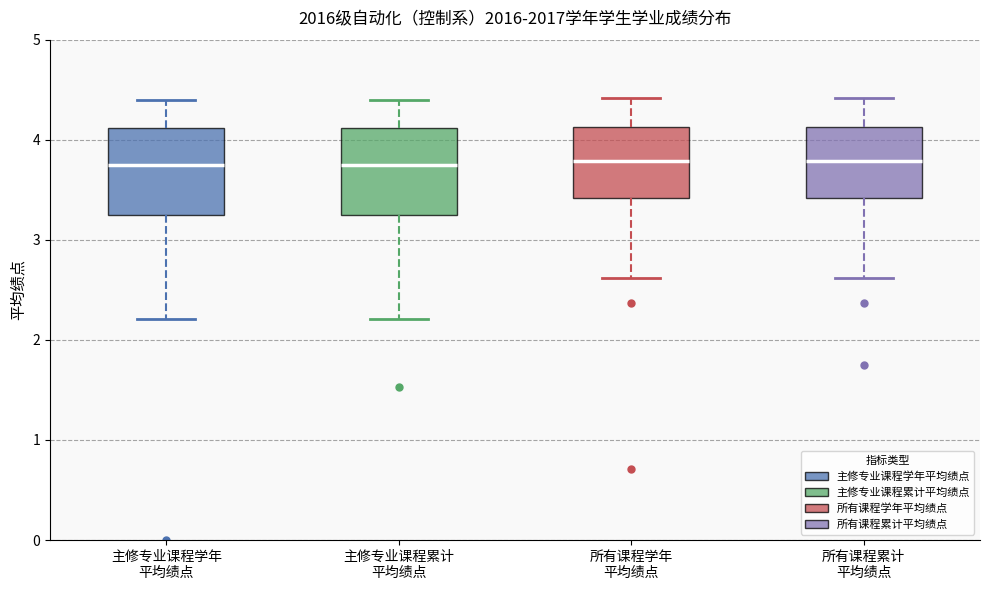

Reading left to right, transcribe this box plot: for each box, give where its median line is, the range the box spans, and where its two whiskers end, as read against the y-axis. The values are not printed on the chart, so give them approximately, as read against the axis.

主修专业课程学年 平均绩点: median 3.7, box 3.2 to 4.1, whiskers 2.2 to 4.4
主修专业课程累计 平均绩点: median 3.7, box 3.2 to 4.1, whiskers 2.2 to 4.4
所有课程学年 平均绩点: median 3.8, box 3.4 to 4.1, whiskers 2.6 to 4.4
所有课程累计 平均绩点: median 3.8, box 3.4 to 4.1, whiskers 2.6 to 4.4